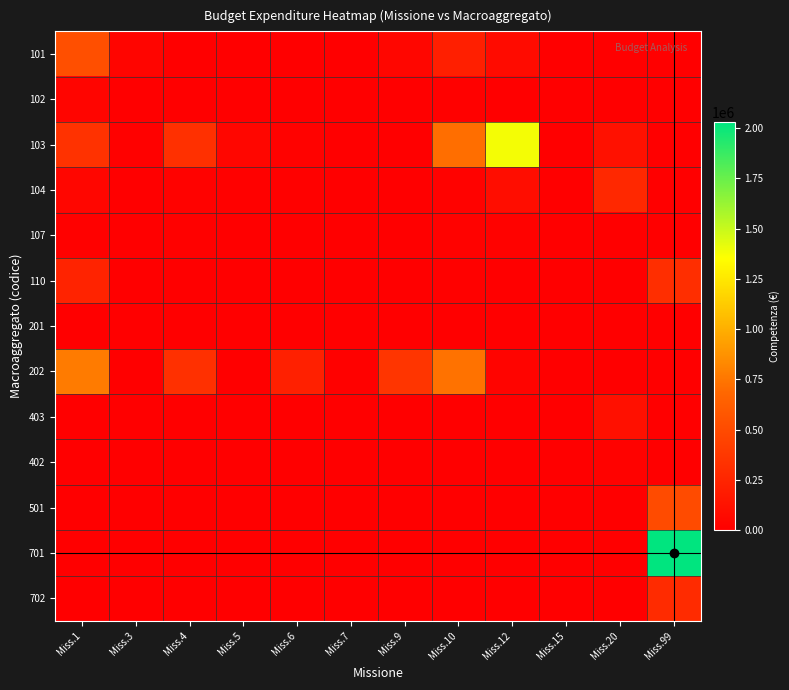

Reading left to right, list all the values displayed in this chart.

101: Miss.1=523281.0	Miss.3=39546.2	Miss.4=0.0	Miss.5=0.0	Miss.6=0.0	Miss.7=0.0	Miss.9=45110.2	Miss.10=208880.7	Miss.12=78677.0	Miss.15=0.0	Miss.20=0.0	Miss.99=0.0
102: Miss.1=40697.9	Miss.3=2756.9	Miss.4=0.0	Miss.5=0.0	Miss.6=0.0	Miss.7=0.0	Miss.9=3037.1	Miss.10=9474.5	Miss.12=4000.0	Miss.15=50.0	Miss.20=0.0	Miss.99=0.0
103: Miss.1=333610.0	Miss.3=9100.0	Miss.4=322000.0	Miss.5=45400.0	Miss.6=20300.0	Miss.7=0.0	Miss.9=1000.0	Miss.10=716092.0	Miss.12=1382571.0	Miss.15=2700.0	Miss.20=116800.0	Miss.99=0.0
104: Miss.1=43623.0	Miss.3=0.0	Miss.4=17350.0	Miss.5=8380.0	Miss.6=10000.0	Miss.7=6000.0	Miss.9=4810.0	Miss.10=23451.1	Miss.12=93600.2	Miss.15=0.0	Miss.20=270000.0	Miss.99=0.0
107: Miss.1=11313.7	Miss.3=0.0	Miss.4=12509.8	Miss.5=1786.5	Miss.6=2338.2	Miss.7=0.0	Miss.9=7241.7	Miss.10=17311.2	Miss.12=18907.8	Miss.15=3093.1	Miss.20=0.0	Miss.99=1000.0
110: Miss.1=234700.0	Miss.3=300.0	Miss.4=0.0	Miss.5=0.0	Miss.6=0.0	Miss.7=0.0	Miss.9=0.0	Miss.10=8000.0	Miss.12=3000.0	Miss.15=0.0	Miss.20=0.0	Miss.99=305774.3
201: Miss.1=0.0	Miss.3=0.0	Miss.4=0.0	Miss.5=0.0	Miss.6=0.0	Miss.7=0.0	Miss.9=0.0	Miss.10=0.0	Miss.12=0.0	Miss.15=0.0	Miss.20=0.0	Miss.99=0.0
202: Miss.1=769272.7	Miss.3=0.0	Miss.4=323760.8	Miss.5=0.0	Miss.6=215000.0	Miss.7=9135.4	Miss.9=354000.0	Miss.10=730000.0	Miss.12=30000.0	Miss.15=0.0	Miss.20=0.0	Miss.99=0.0
403: Miss.1=0.0	Miss.3=0.0	Miss.4=0.0	Miss.5=0.0	Miss.6=0.0	Miss.7=0.0	Miss.9=0.0	Miss.10=0.0	Miss.12=0.0	Miss.15=0.0	Miss.20=113231.1	Miss.99=0.0
402: Miss.1=0.0	Miss.3=0.0	Miss.4=0.0	Miss.5=0.0	Miss.6=0.0	Miss.7=0.0	Miss.9=0.0	Miss.10=0.0	Miss.12=0.0	Miss.15=0.0	Miss.20=16774.2	Miss.99=0.0
501: Miss.1=0.0	Miss.3=0.0	Miss.4=0.0	Miss.5=0.0	Miss.6=0.0	Miss.7=0.0	Miss.9=0.0	Miss.10=0.0	Miss.12=0.0	Miss.15=0.0	Miss.20=0.0	Miss.99=500000.0
701: Miss.1=0.0	Miss.3=0.0	Miss.4=0.0	Miss.5=0.0	Miss.6=0.0	Miss.7=0.0	Miss.9=0.0	Miss.10=0.0	Miss.12=0.0	Miss.15=0.0	Miss.20=0.0	Miss.99=2029000.0
702: Miss.1=0.0	Miss.3=0.0	Miss.4=0.0	Miss.5=0.0	Miss.6=0.0	Miss.7=0.0	Miss.9=0.0	Miss.10=0.0	Miss.12=0.0	Miss.15=0.0	Miss.20=0.0	Miss.99=288000.0